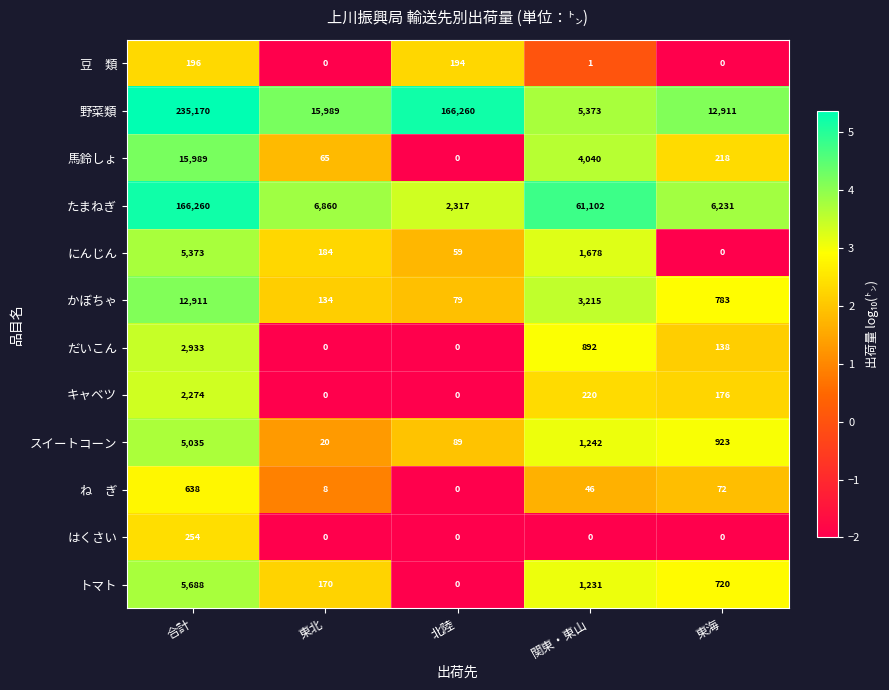

The たまねぎ series shows 8893 at 東海. True or false?

False